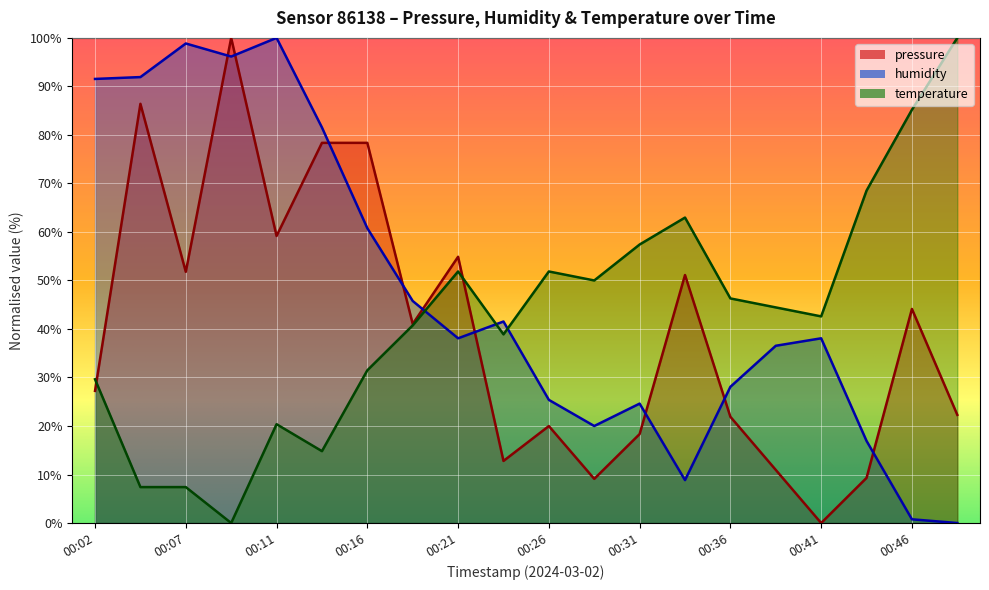

Which category has the highest value in the humidity series?

00:11